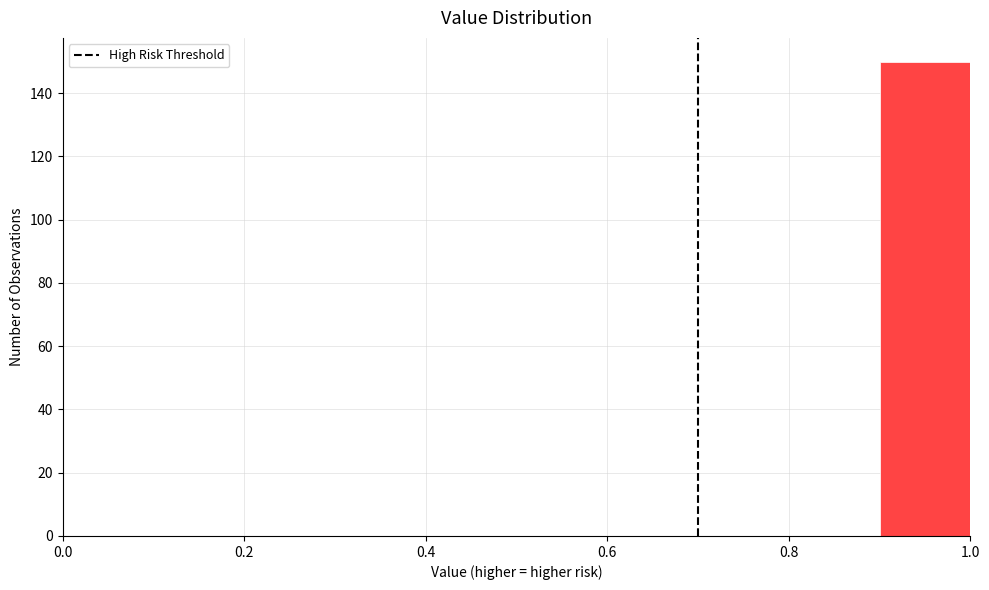

Over which range of the x-axis is the bar tallest?

0.9 to 1.0